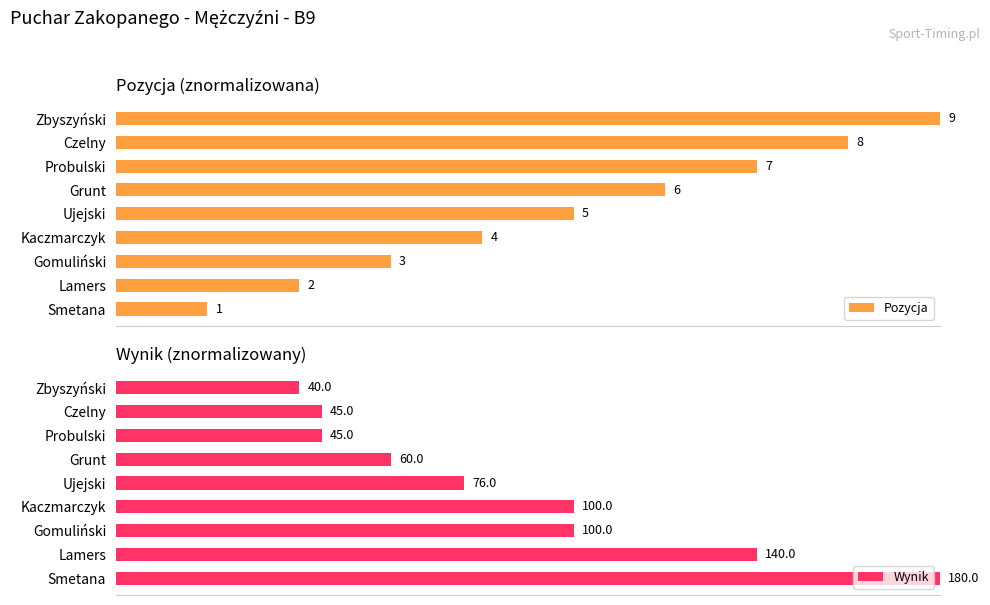

How many distinct data groups are displayed?

2